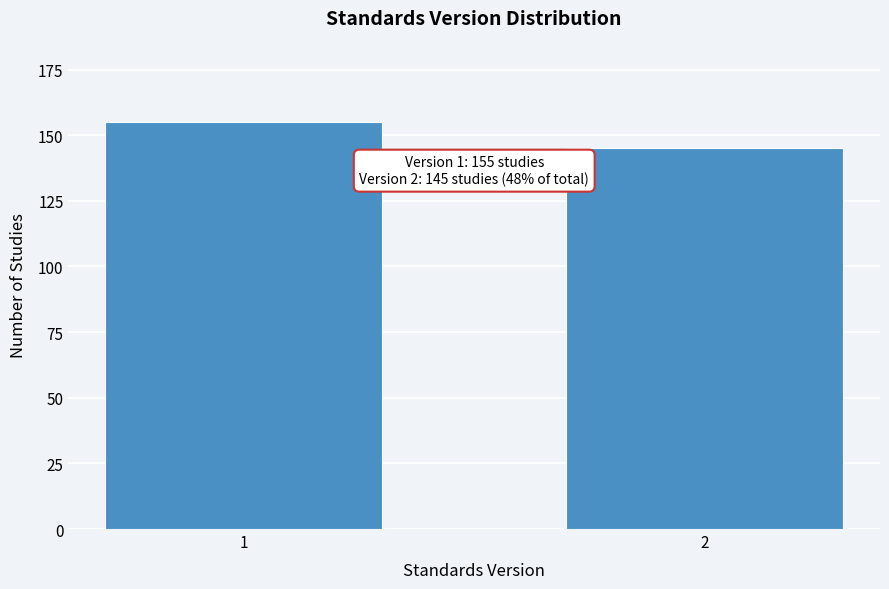

Reading left to right, extract all data points from this chart.

155	145